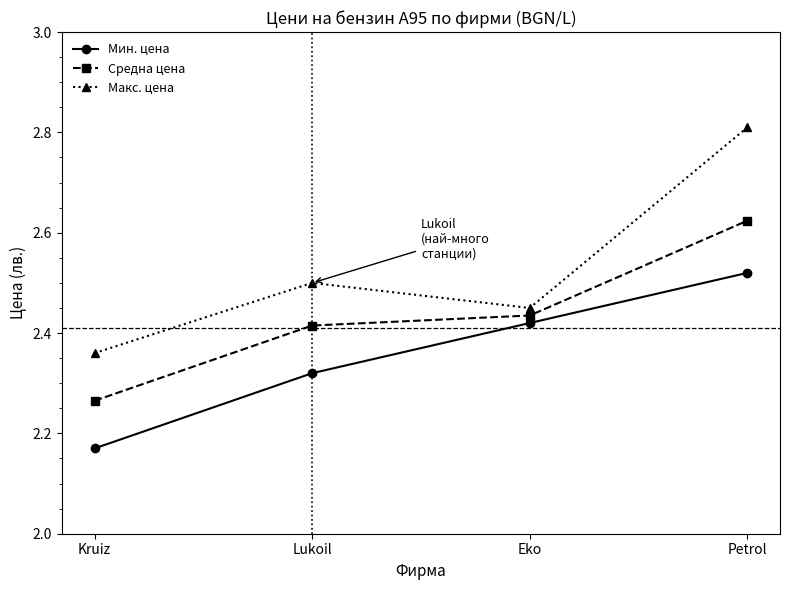

Which series has the largest range (max minus min)?

Макс. цена